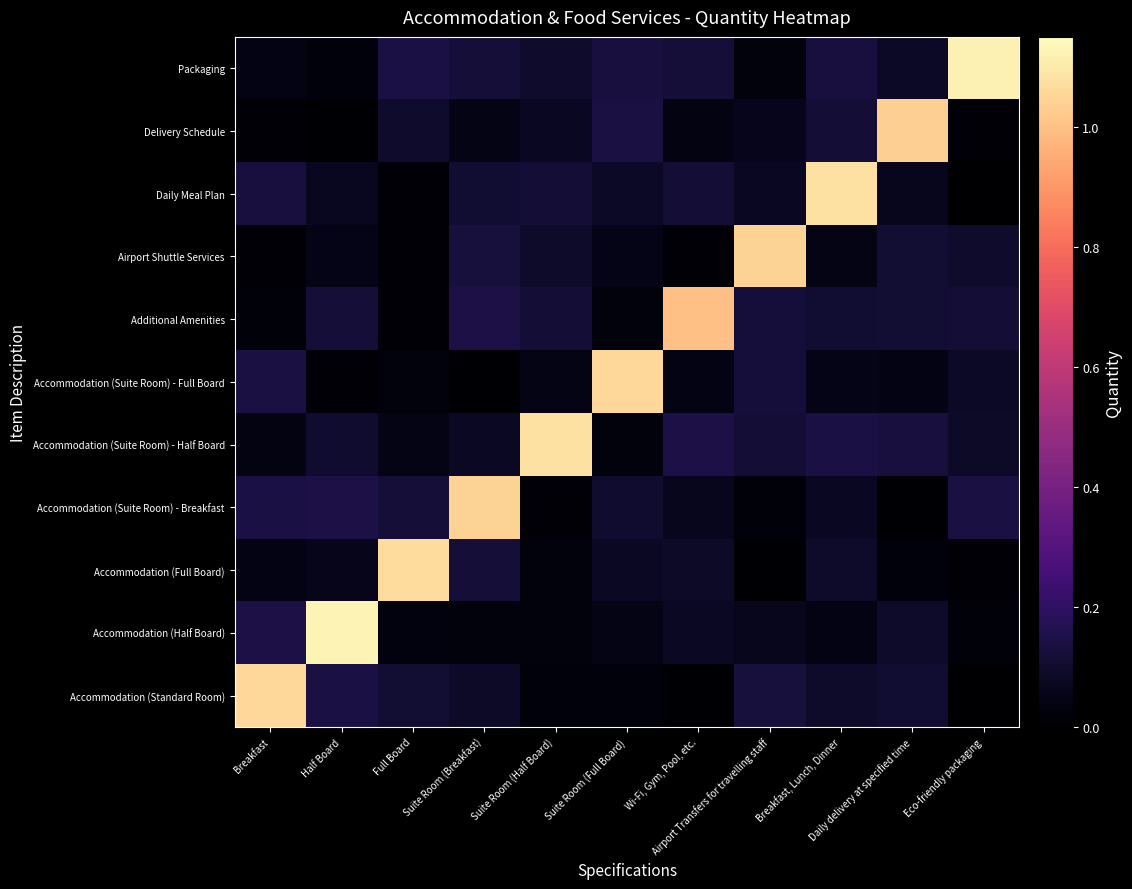

Between Suite Room (Full Board) and Breakfast, Lunch, Dinner, which series saw the biggest shift?

Accommodation (Suite Room) - Full Board